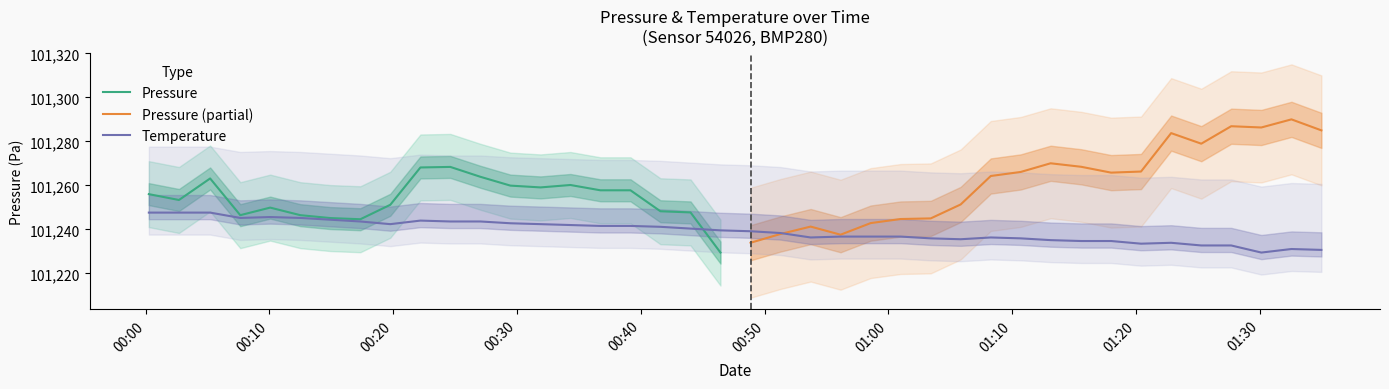

How many data points are above 101239?

21